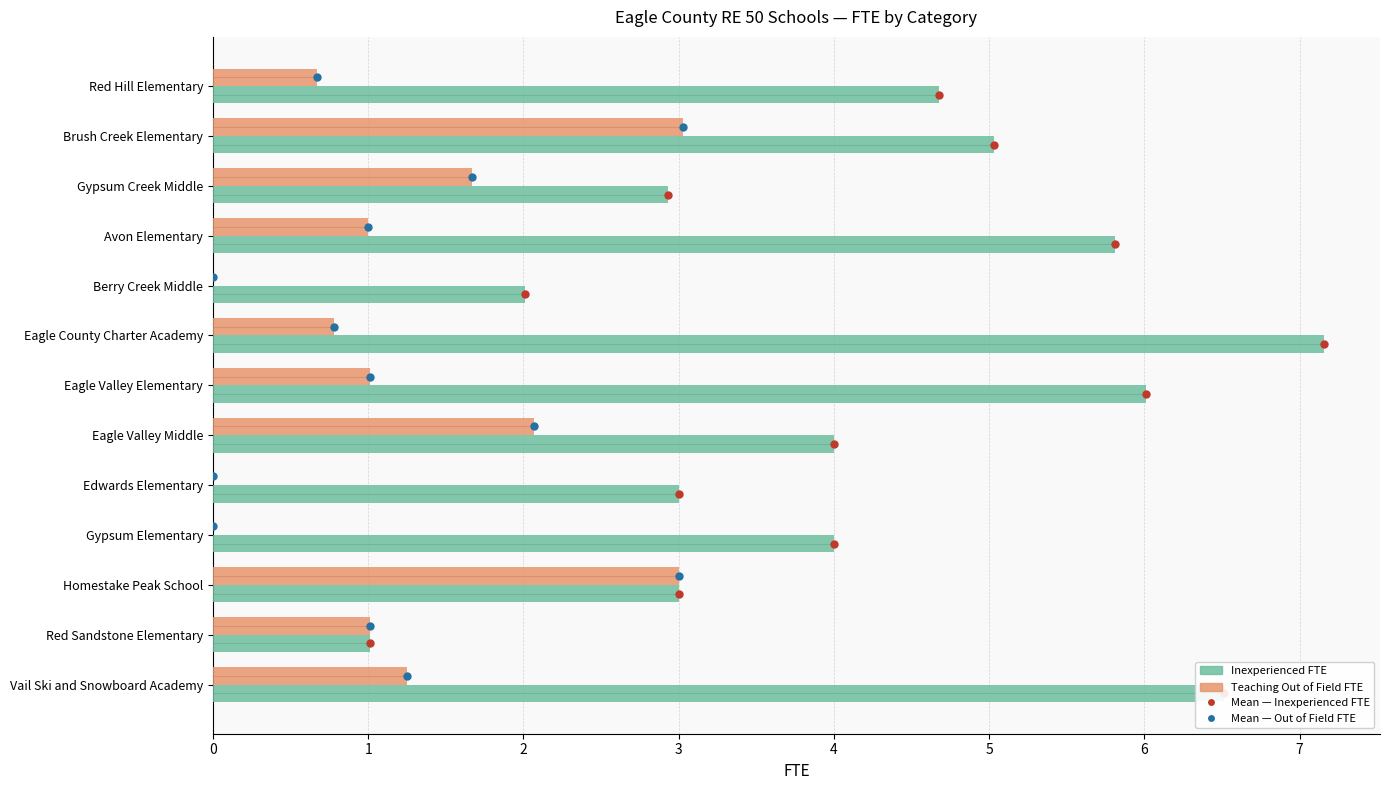

Is it true that Teaching Out of Field FTE equals 1.5 at Avon Elementary?

False